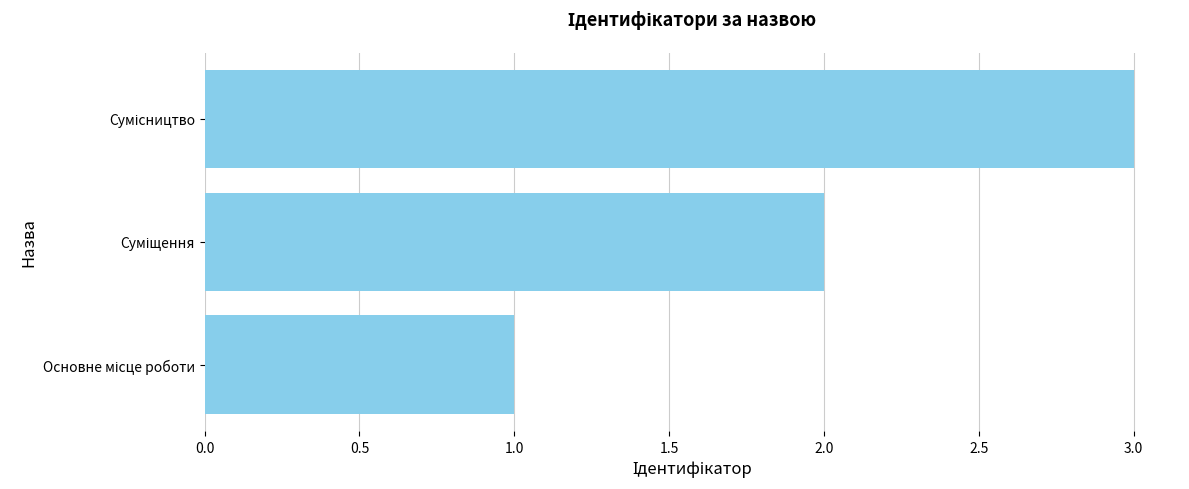

How many values are below 2?

1